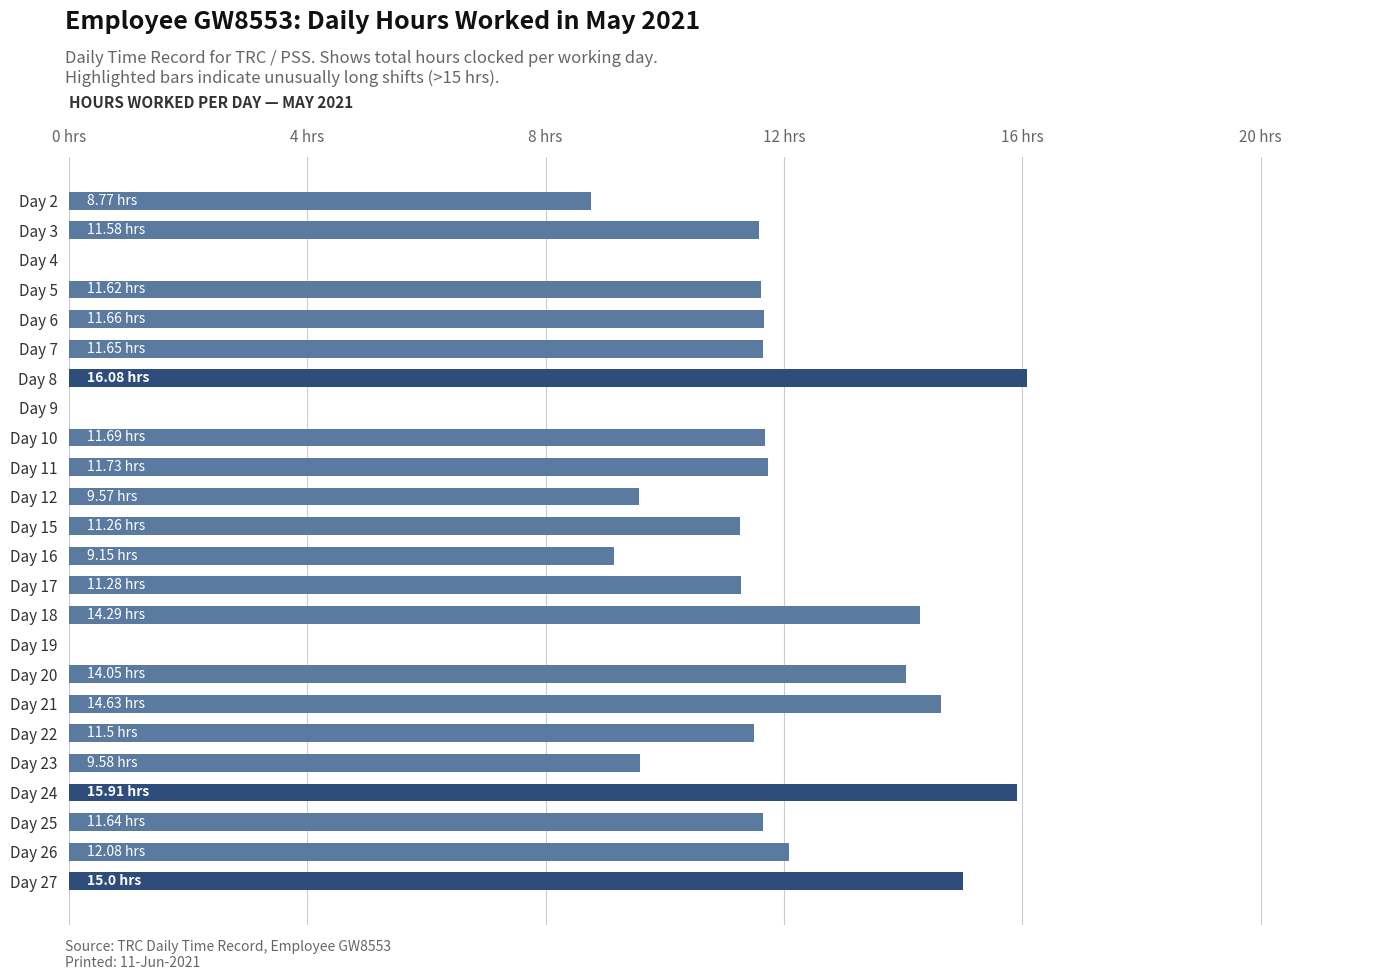

At which label is the value closest to 8?

Day 2